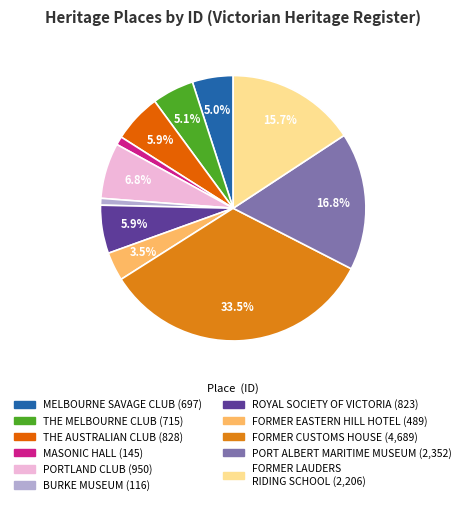

Count the number of slices in the pie.

11